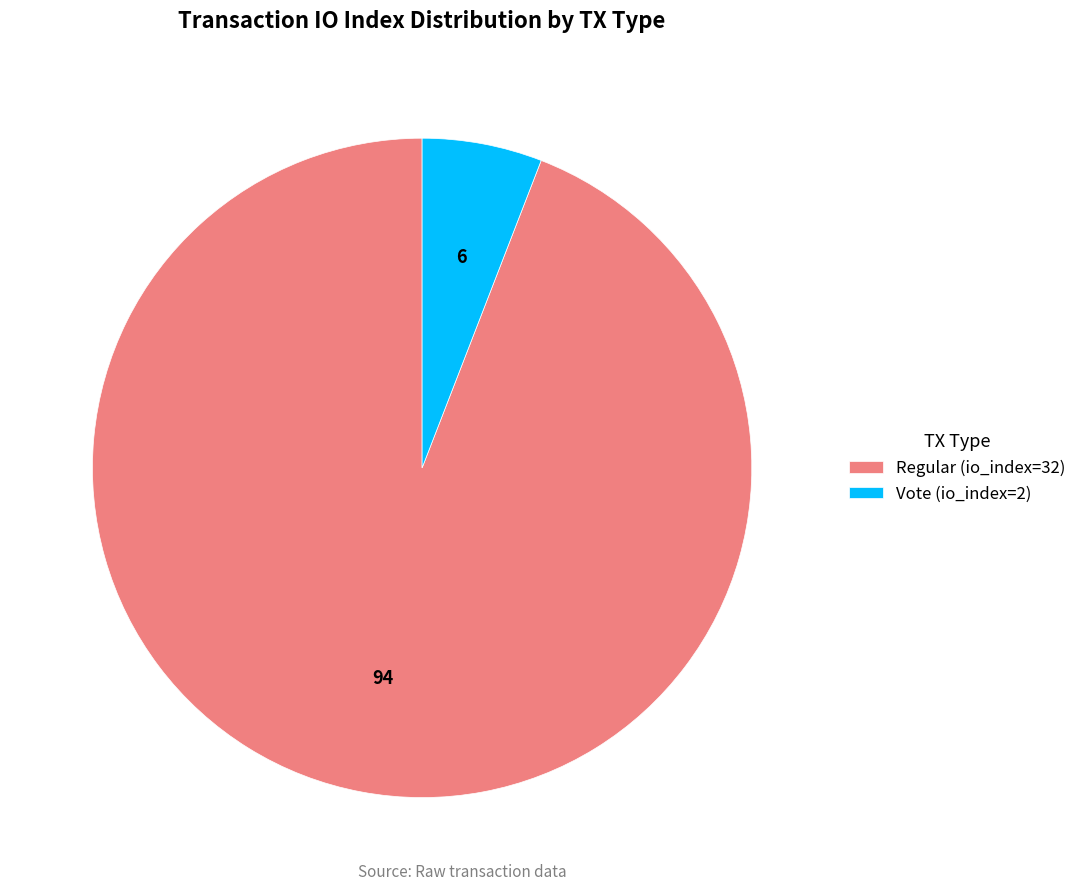

Which category has the smallest portion of the pie?

Vote (io_index=2)